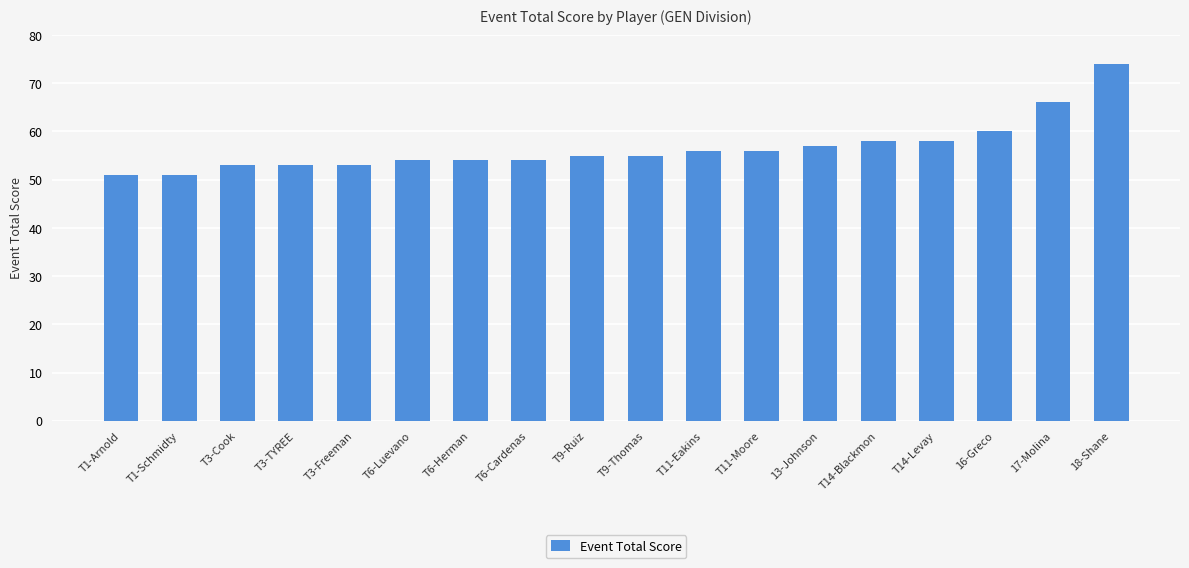

What is the greatest value displayed?

74